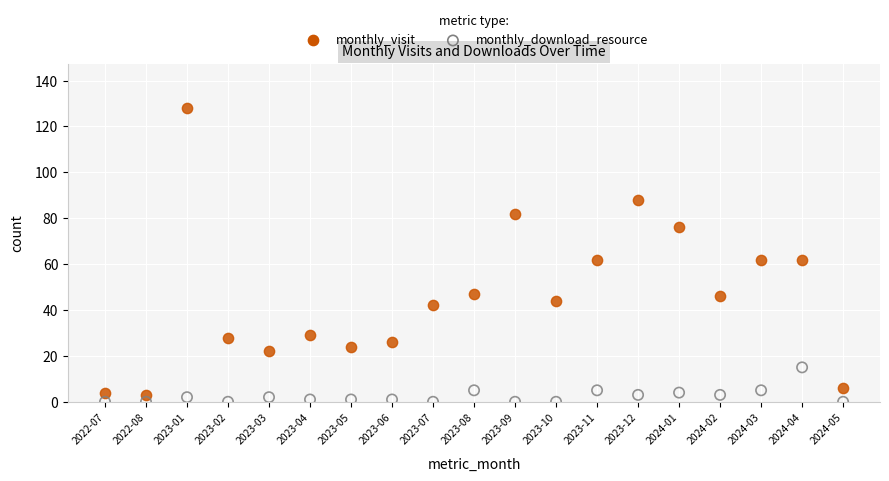

What are all the series names shown in the legend?

monthly_visit, monthly_download_resource